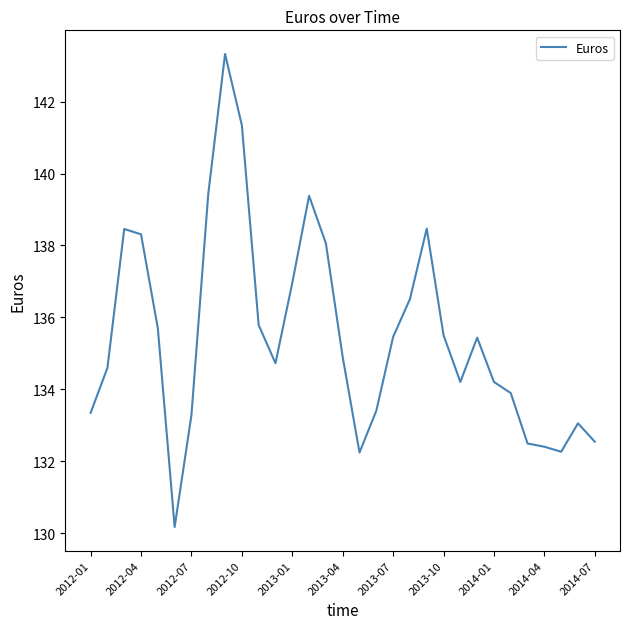

What is the maximum value shown in the chart?

143.3